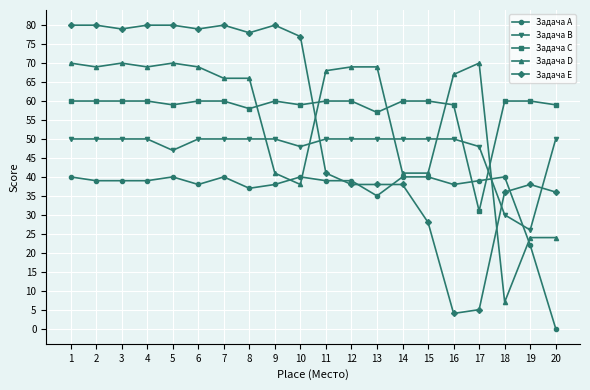

What is the sum of all Задача D values?

1108